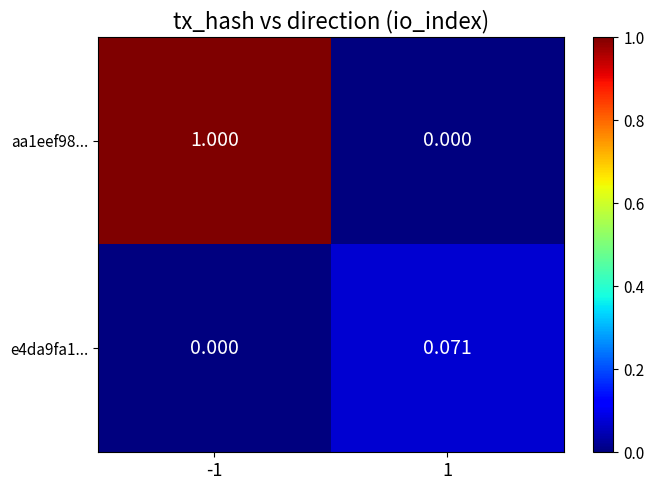

How many series are shown in this chart?

2